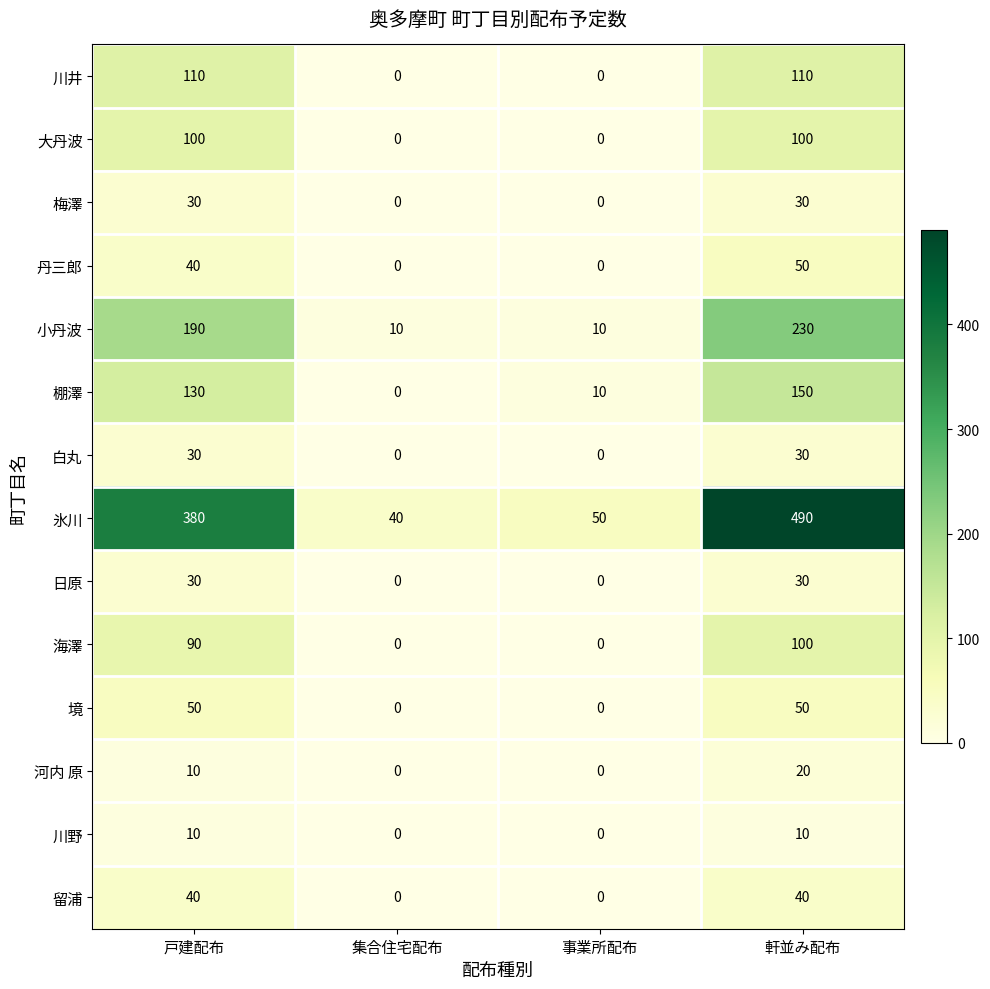

Which series has the largest range (max minus min)?

氷川